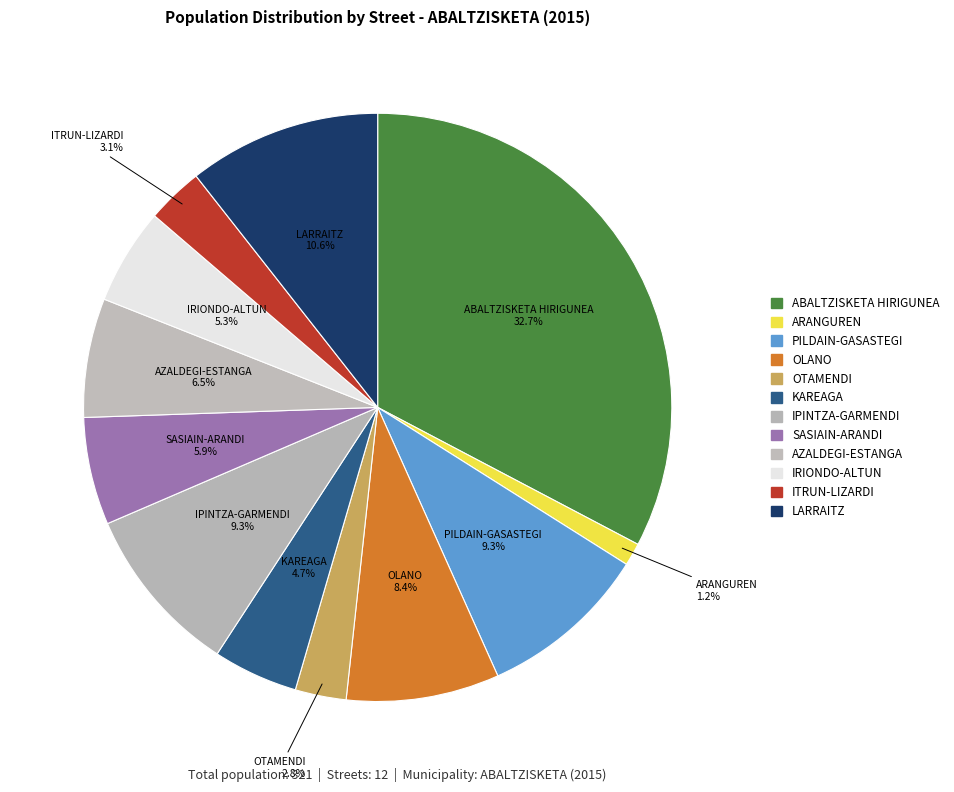

Do IPINTZA-GARMENDI and KAREAGA together represent more than half of the pie?

No